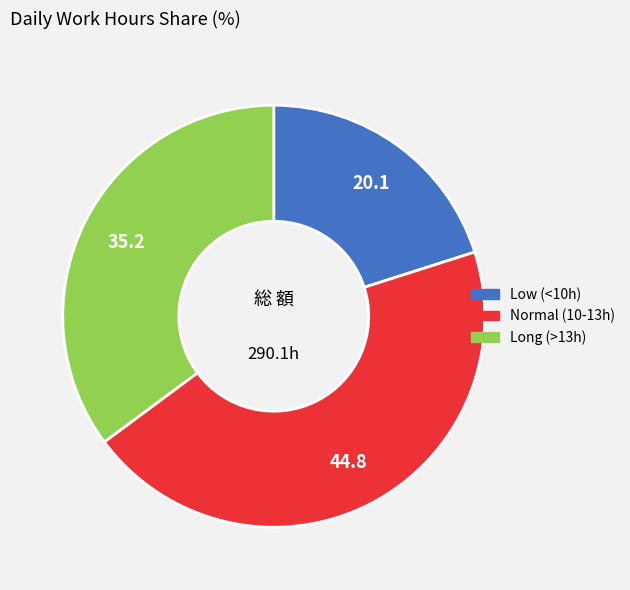

Is there a majority slice in this chart?

No